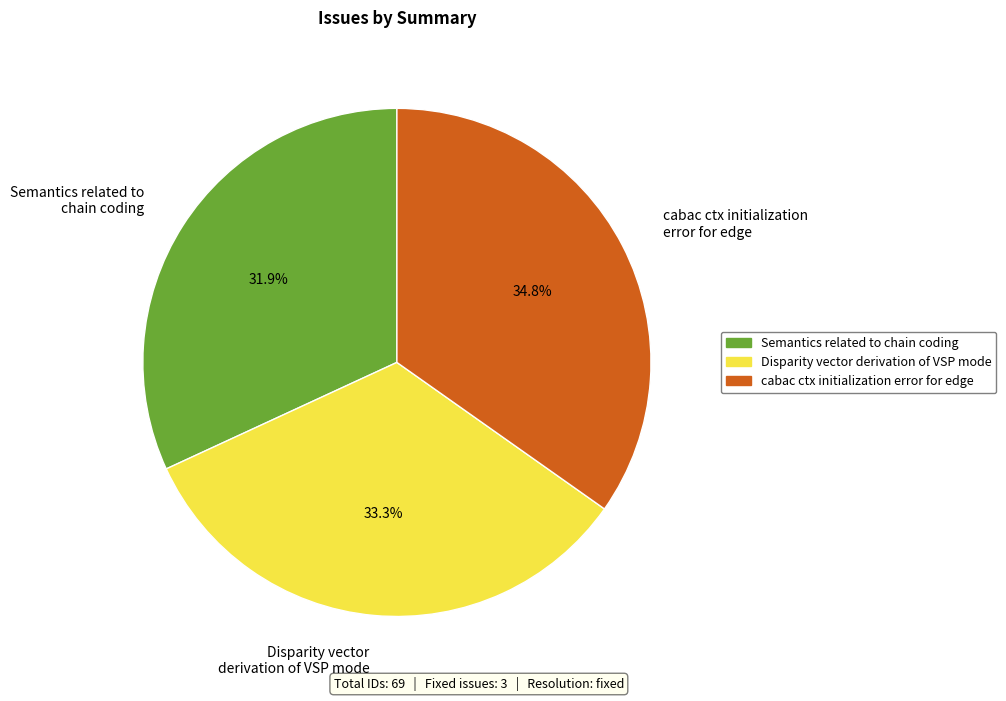

Do Semantics related to chain coding and Disparity vector derivation of VSP mode together represent more than half of the pie?

Yes